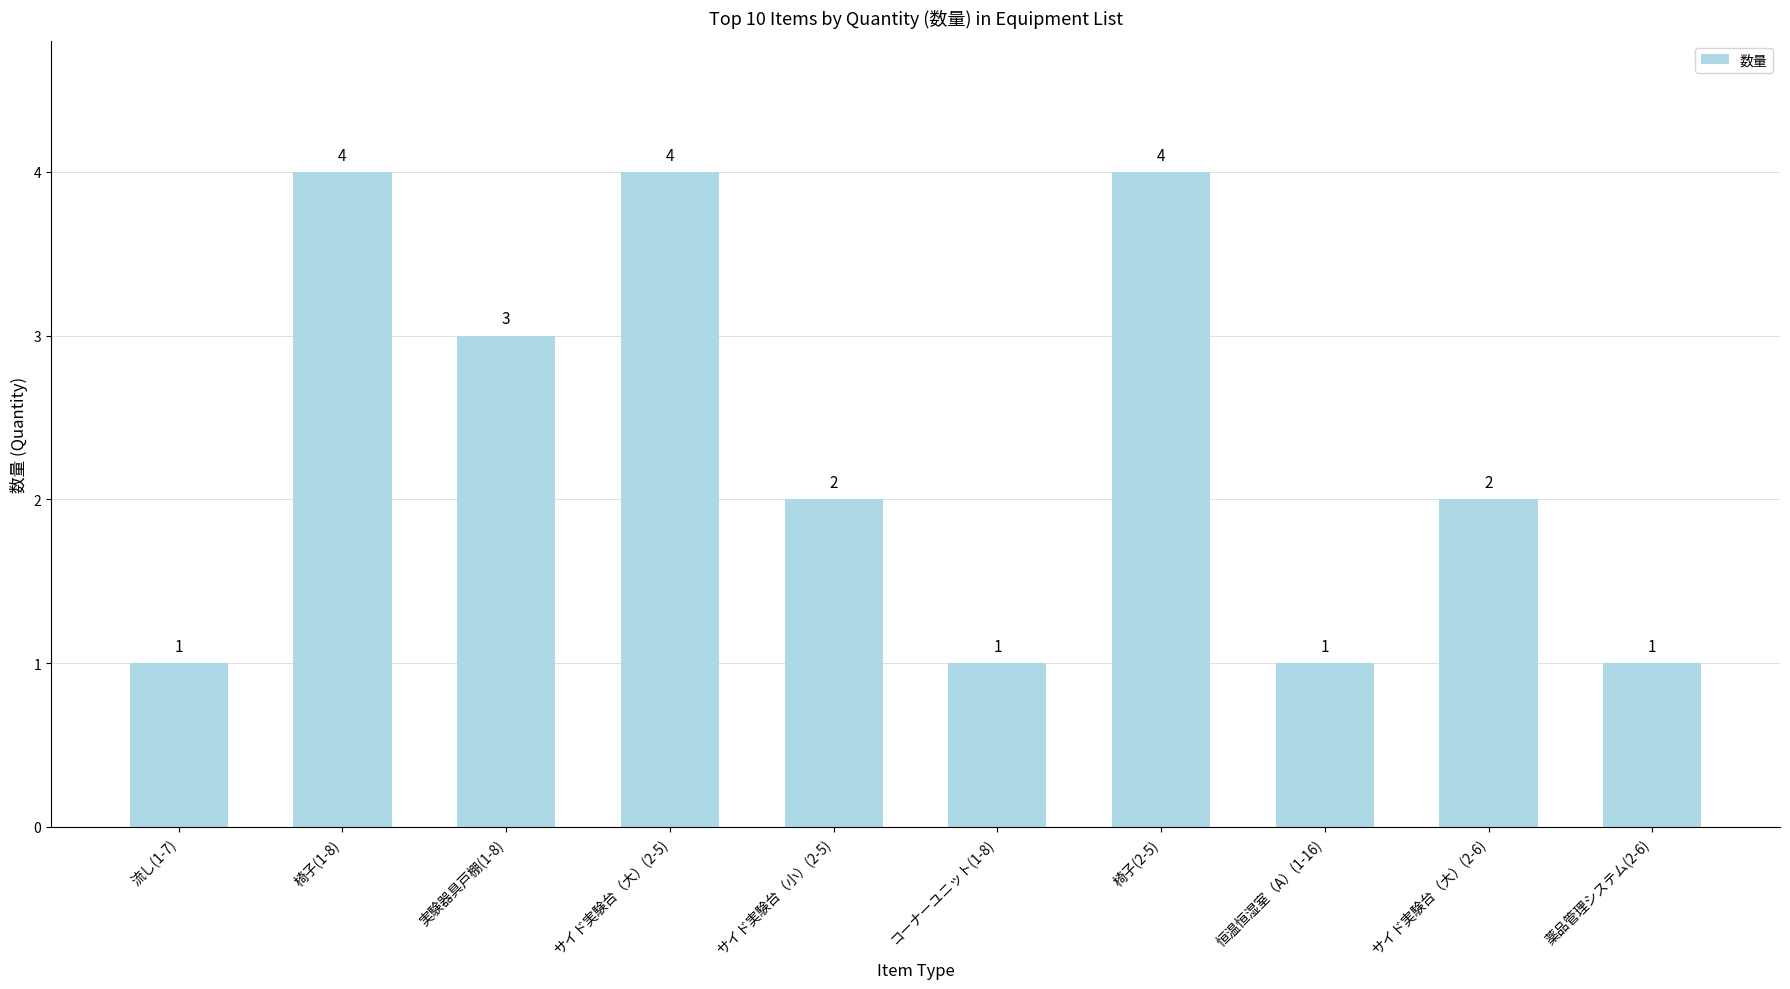

What is the change in value from 流し(1-7) to サイド実験台（大）(2-5)?

+3